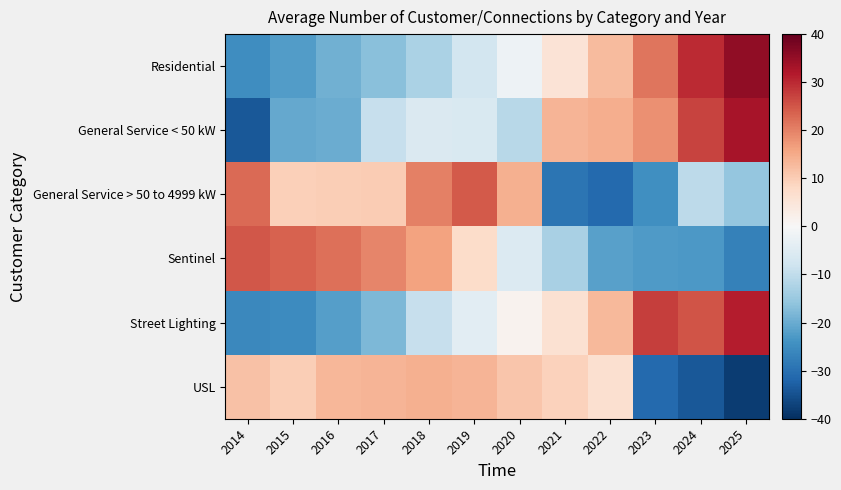

Between 2014 and 2023, which series saw the biggest shift?

Street Lighting